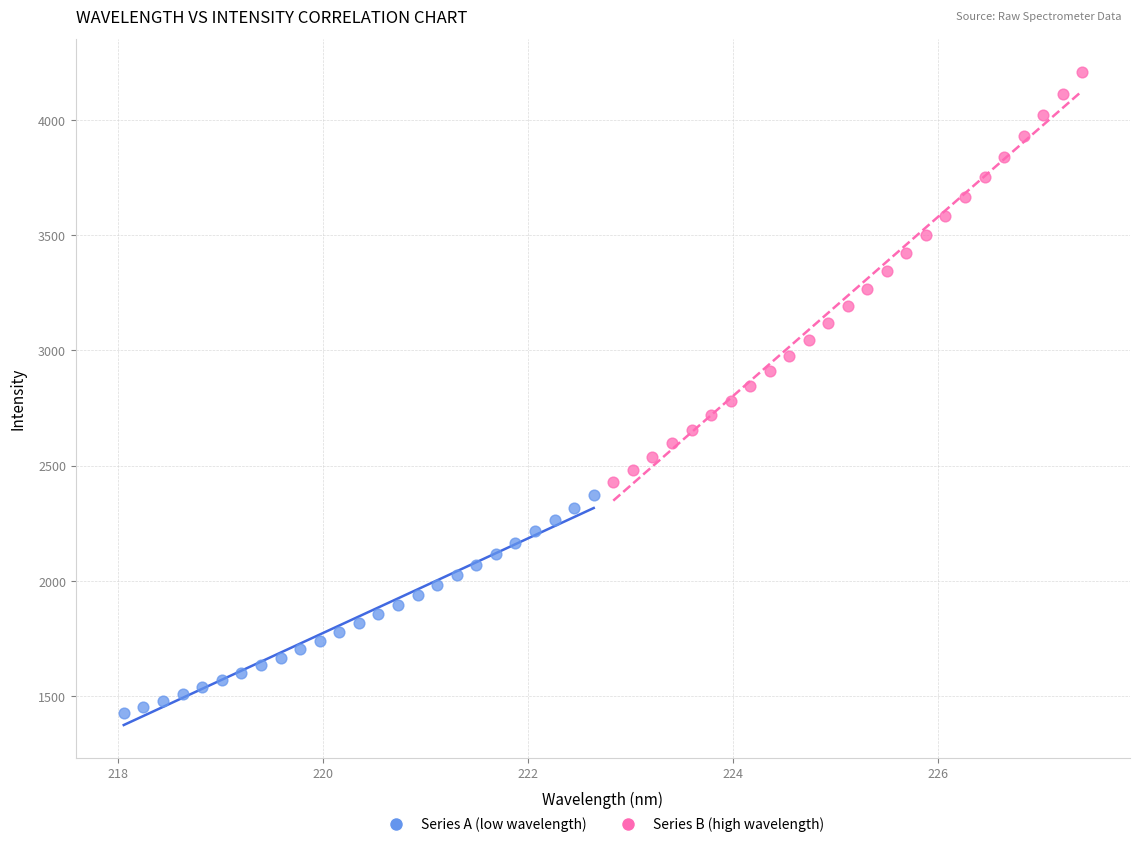

Which series contains the highest Y value?

Series B (high wavelength)